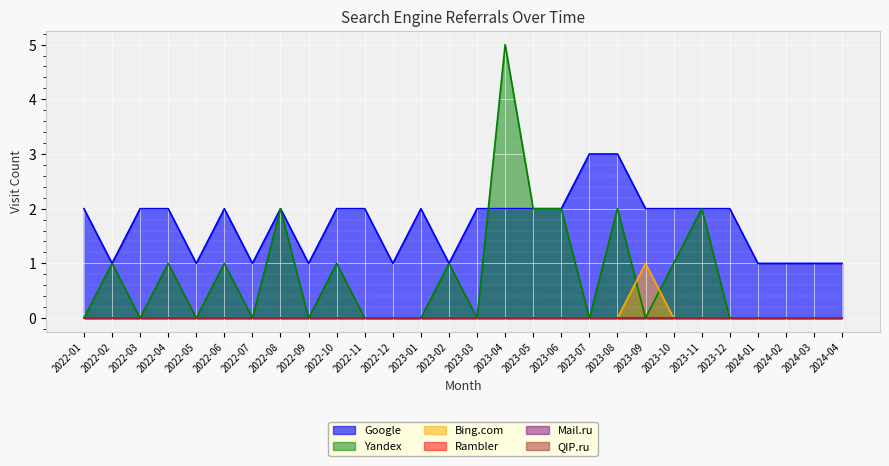

At how many categories does at least one series exceed 3?

1